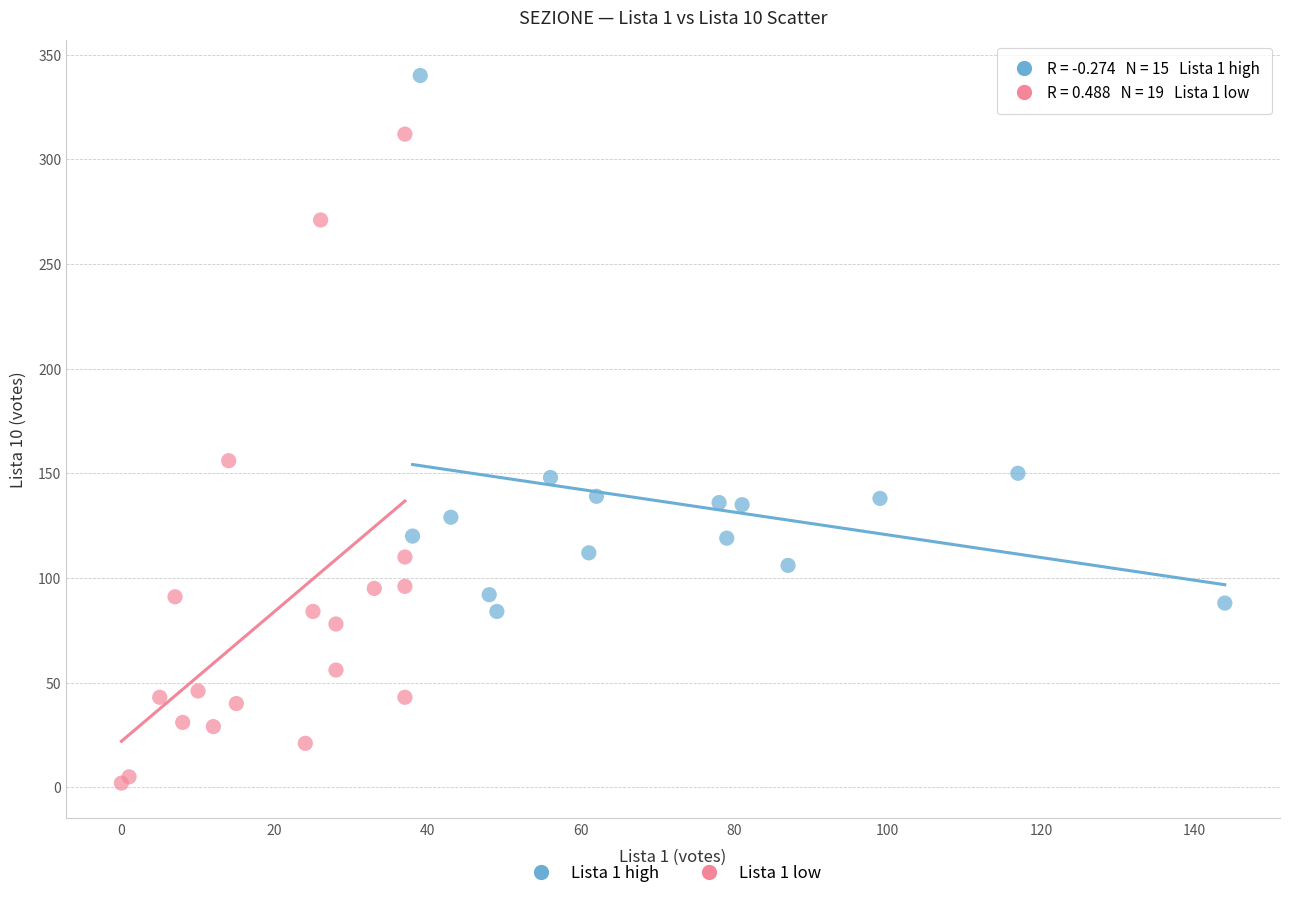

Which series has the widest spread of Y values?

Lista 1 low